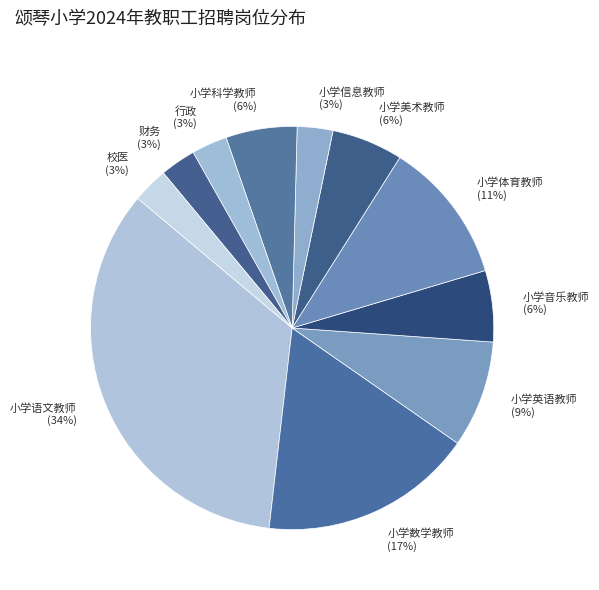

Is it true that 小学体育教师 is 11% of the pie?

True